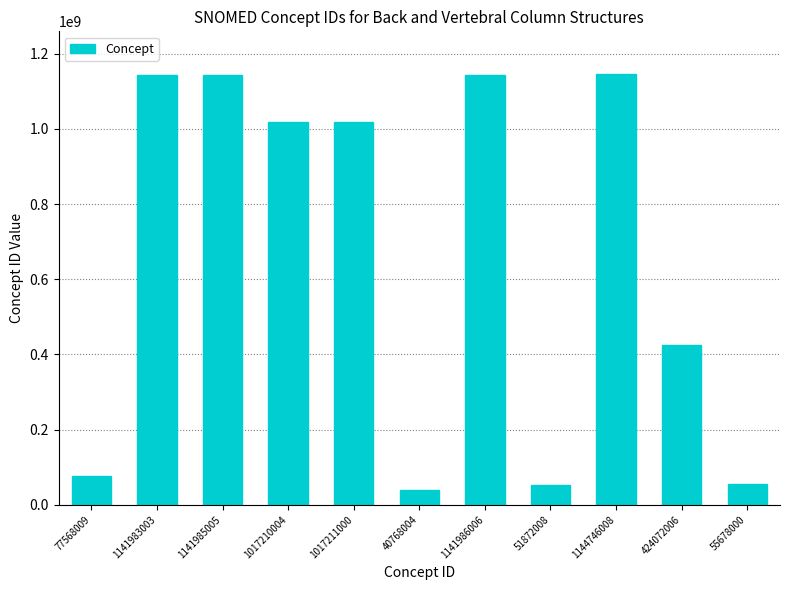

How many data points are less than 1017210004?

5